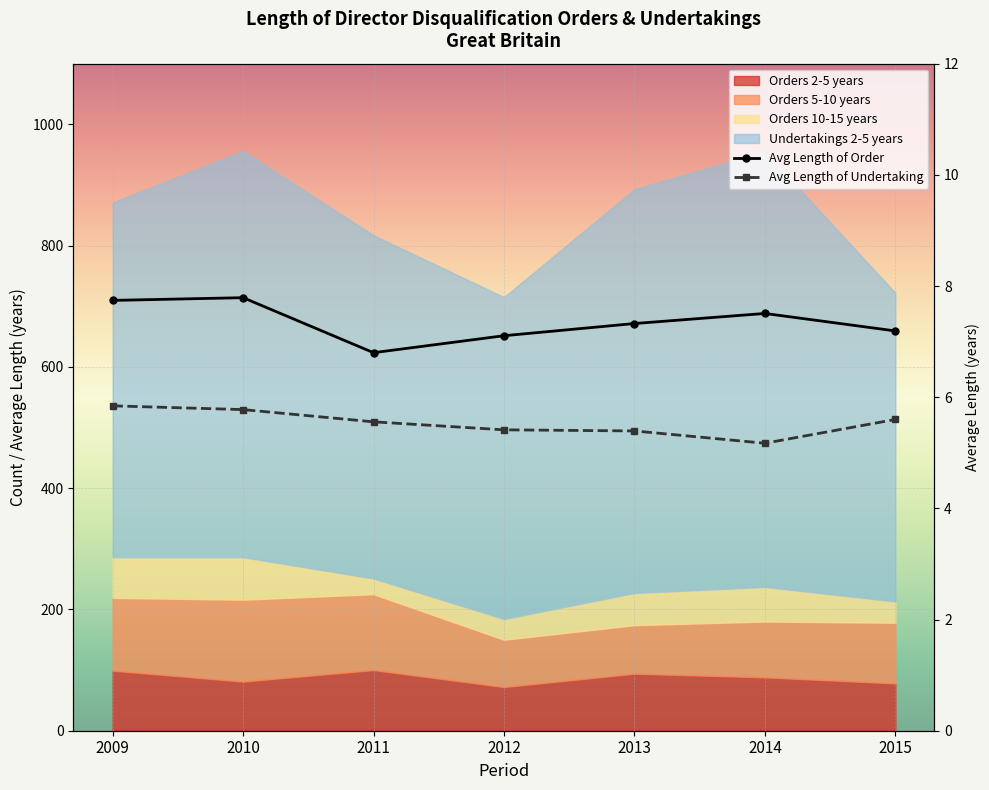

Is the value of Avg Length of Undertaking at 2009 greater than the value of Avg Length of Order at 2010?

No